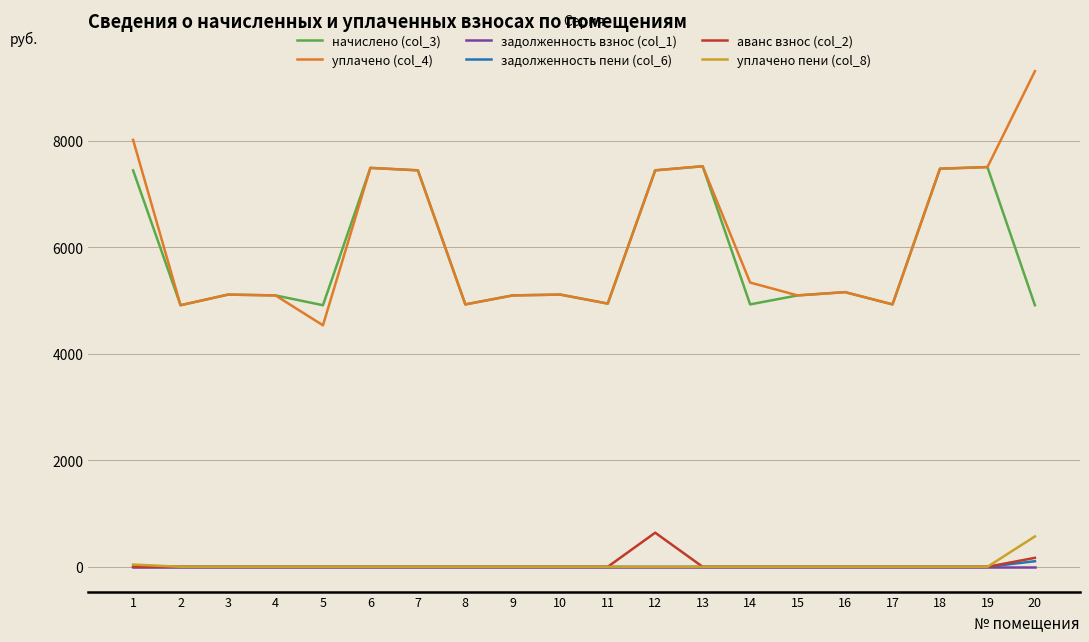

True or false: начислено (col_3) has a value of 7791.3 at 9.

False